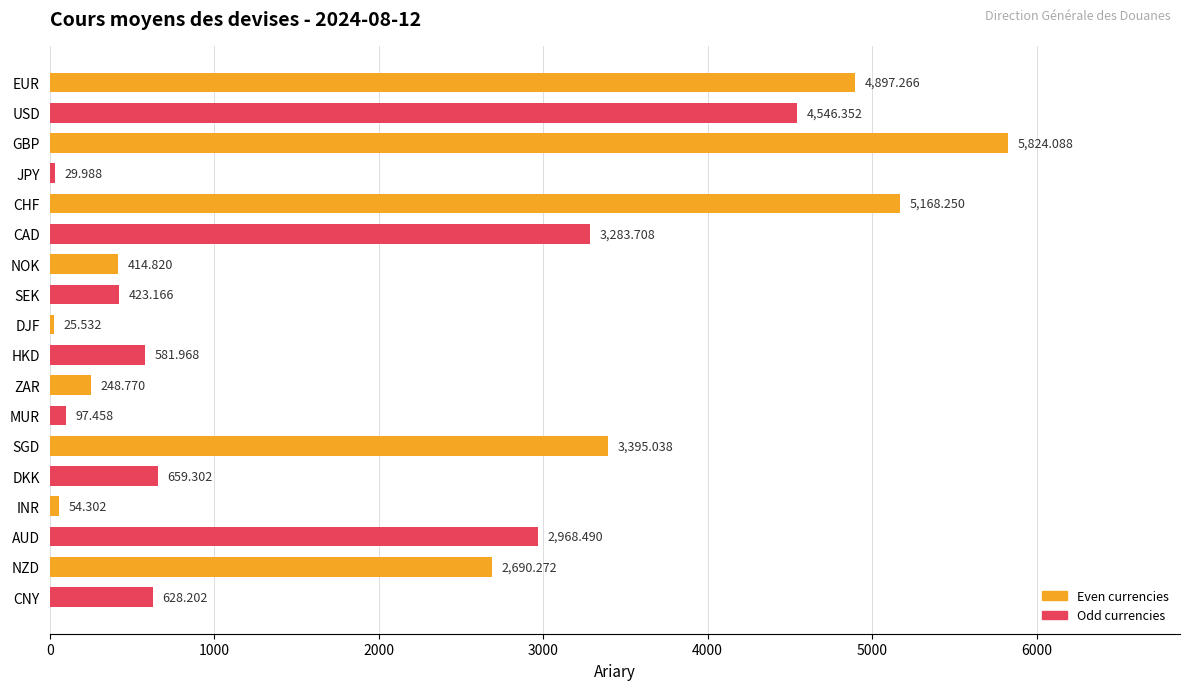

What is the minimum value shown in the chart?

25.5